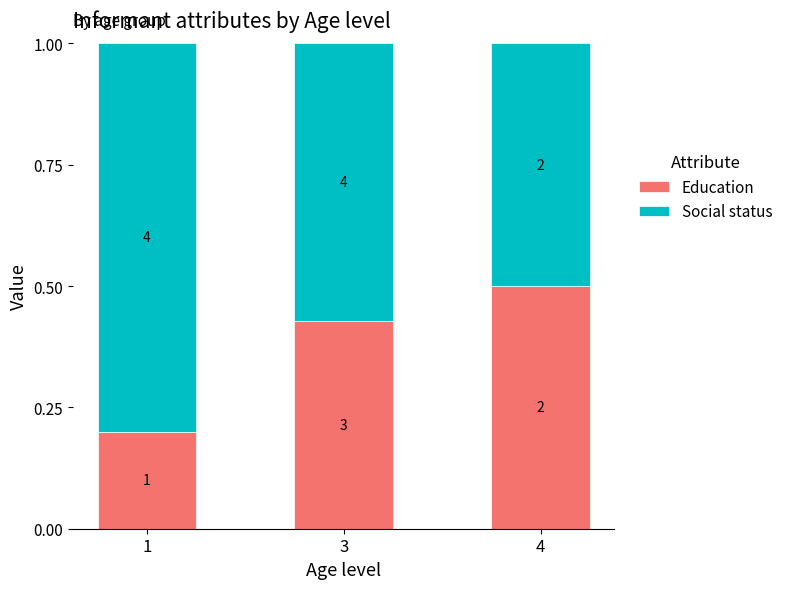

Is it true that Education equals 0.5 at 4?

True